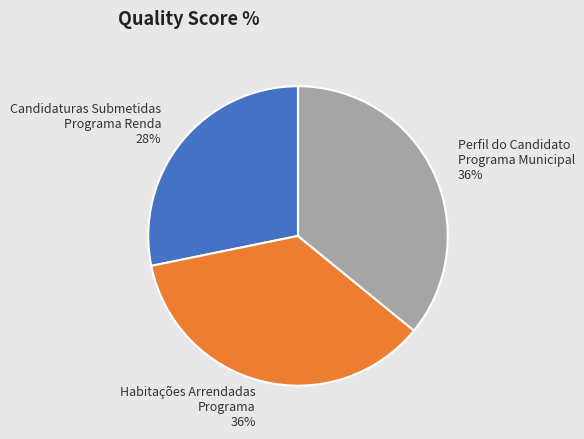

The Habitações Arrendadas Programa slice represents 36% of the pie. True or false?

True